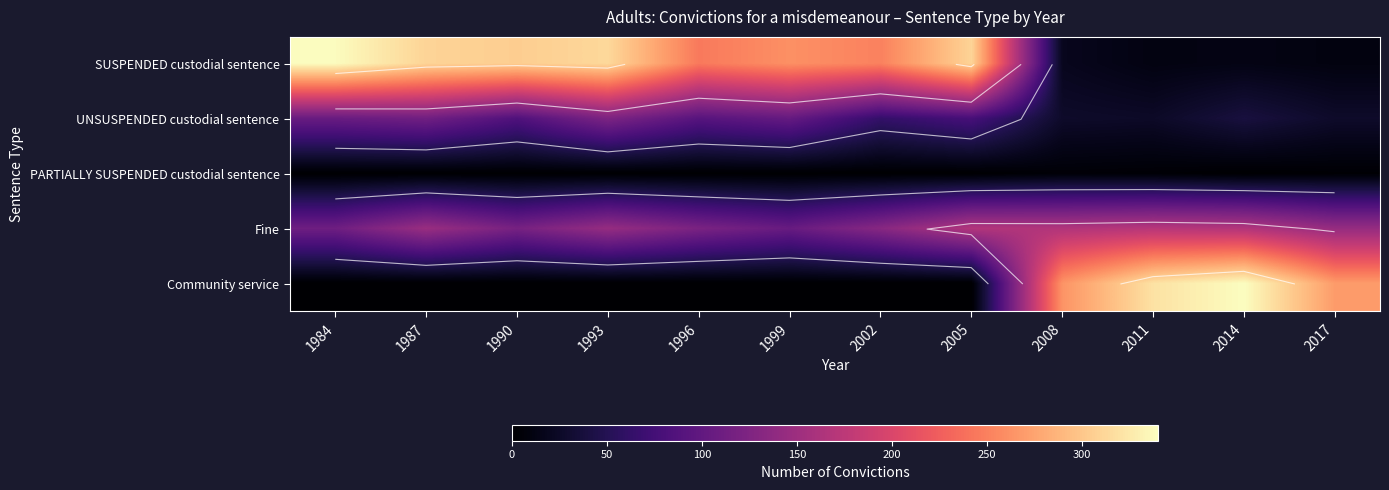

What is the spread (max minus min) of values at 1984?

339